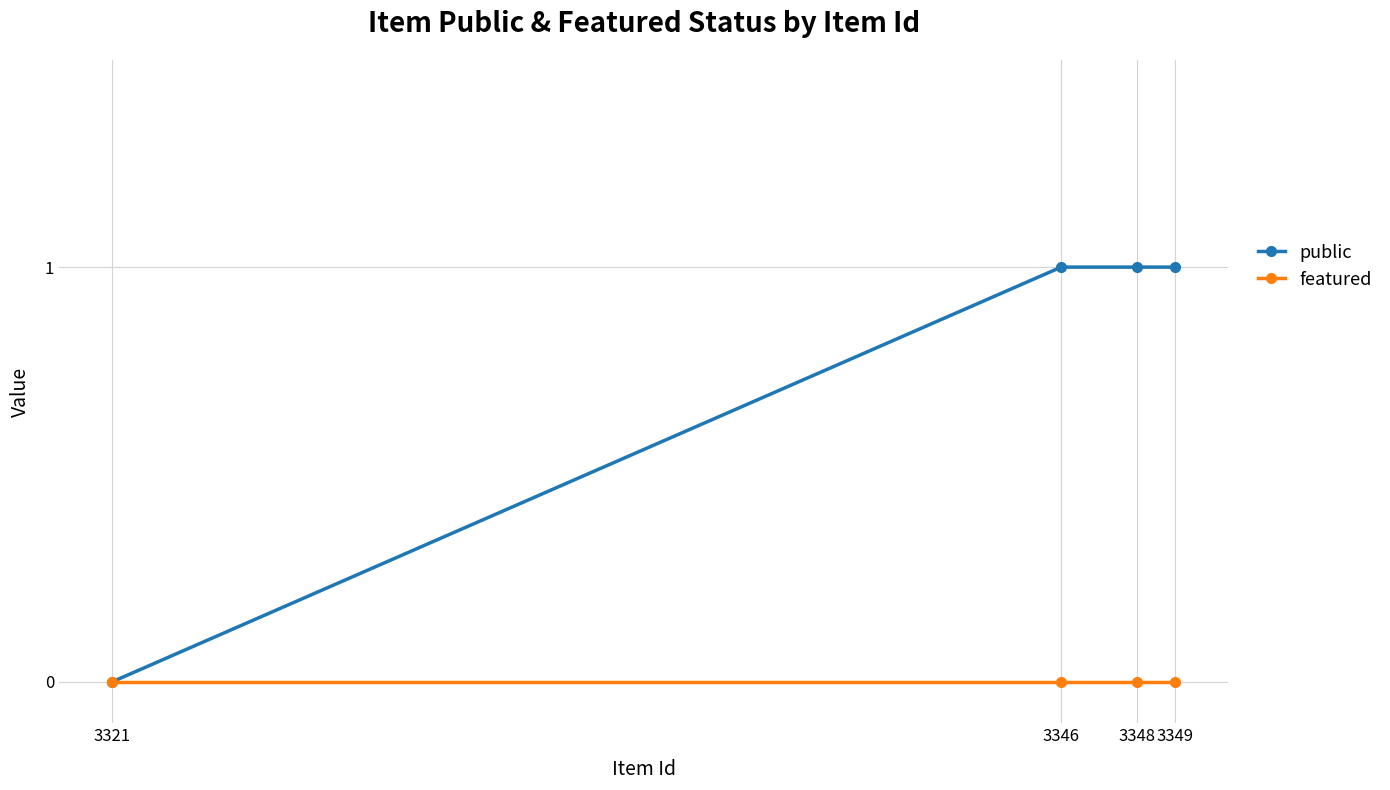

List the series in order of their peak value, lowest first.

featured, public